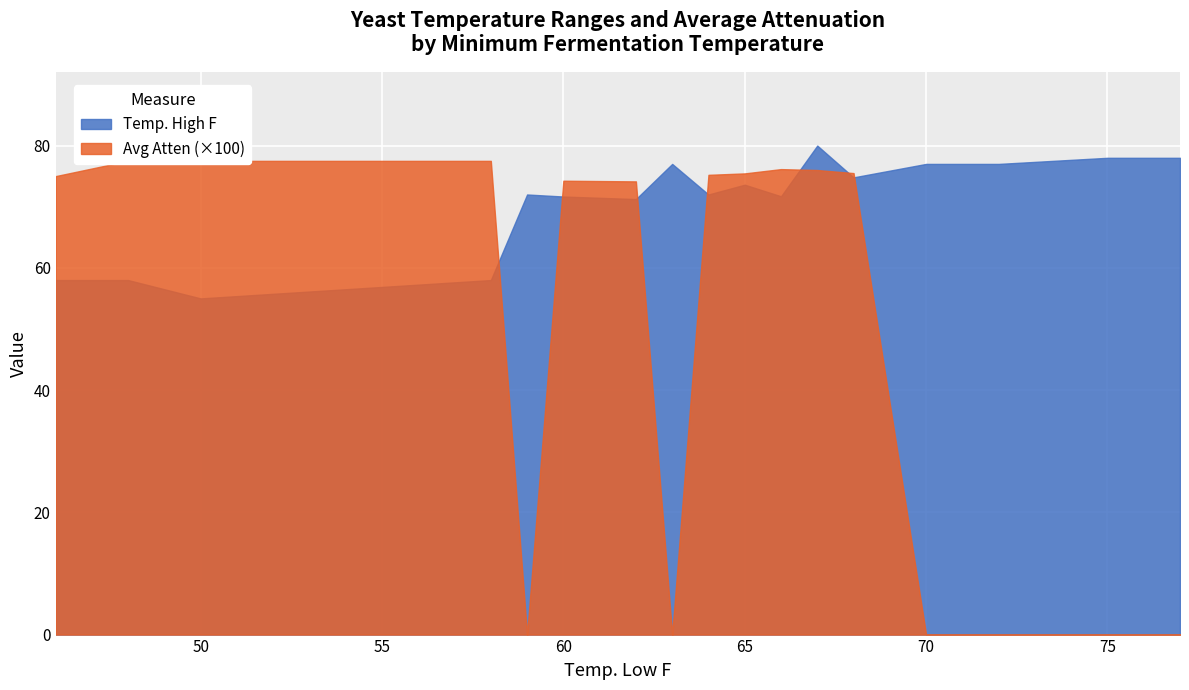

What is the sum of all Avg Atten values?

11.3